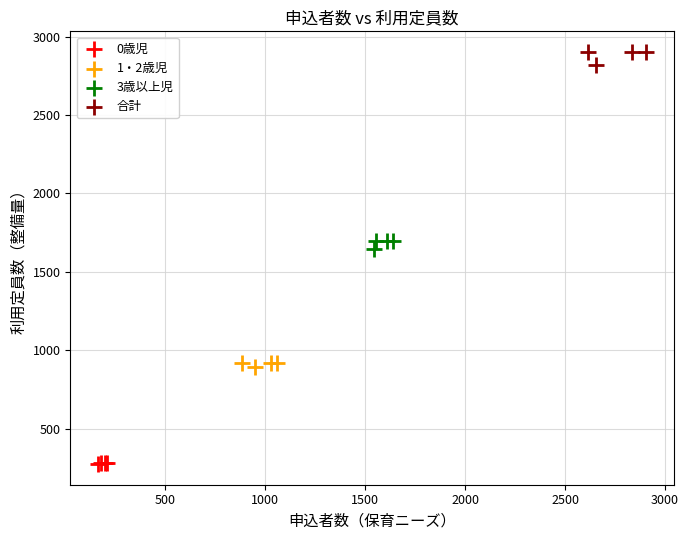

Which series contains the highest Y value?

合計